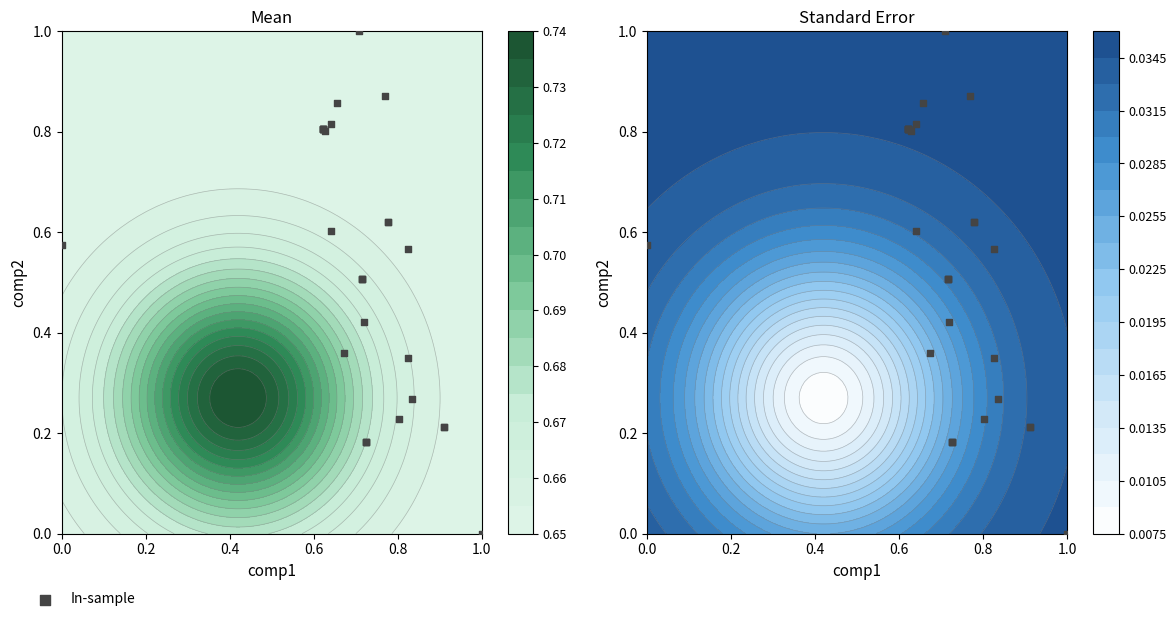

What is the sum of all values?

15.5